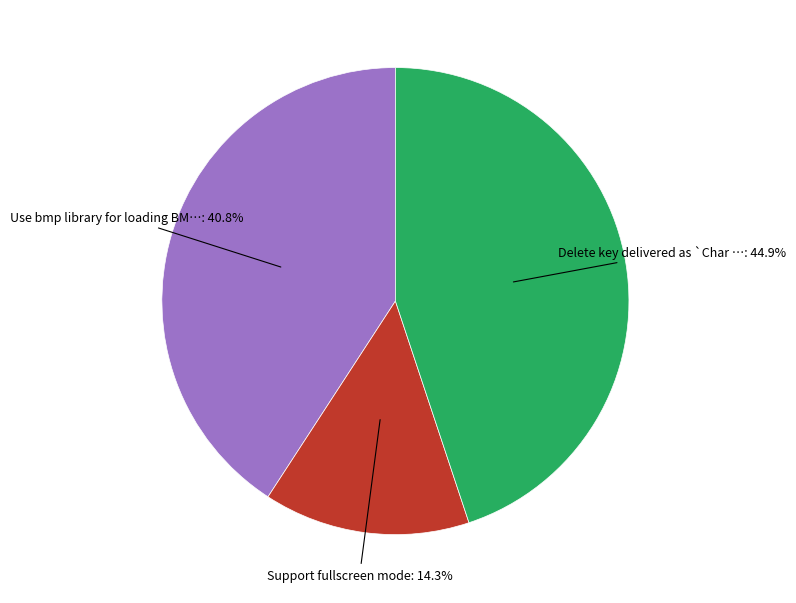

To the nearest percent, what is the difference between the largest and smallest slice percentages?

31%